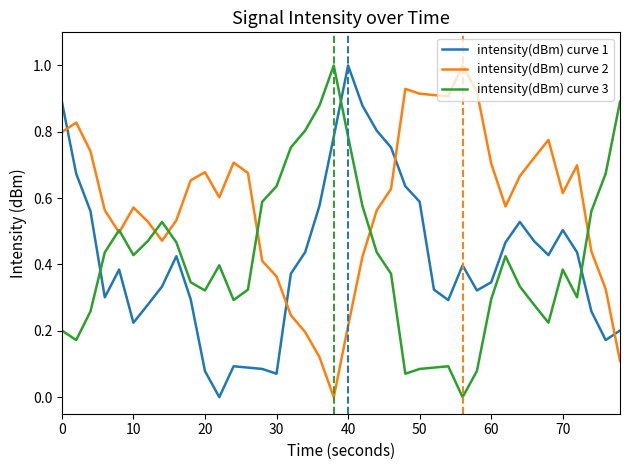

What is the maximum value for intensity(dBm) curve 2?

1.0